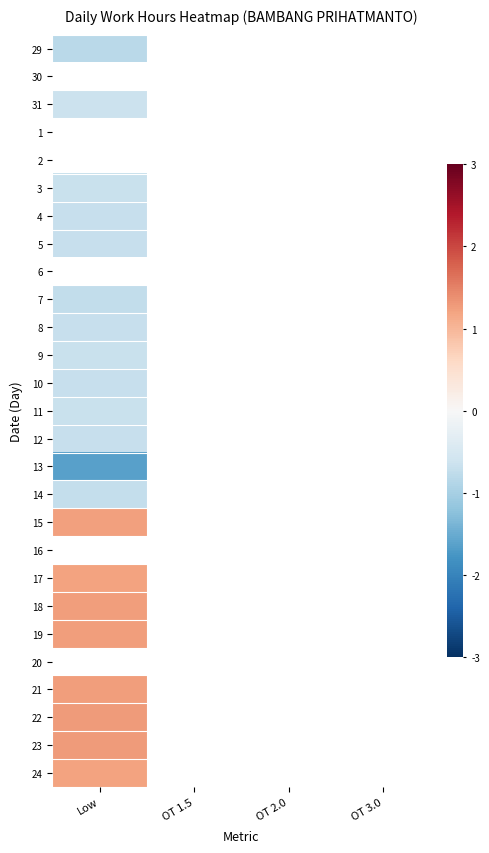

Rank the series by their maximum value, from lowest to highest.

29, 30, 31, 1, 2, 13, 7, 14, 4, 10, 12, 5, 8, 11, 3, 6, 9, 17, 15, 16, 24, 19, 18, 20, 21, 22, 23